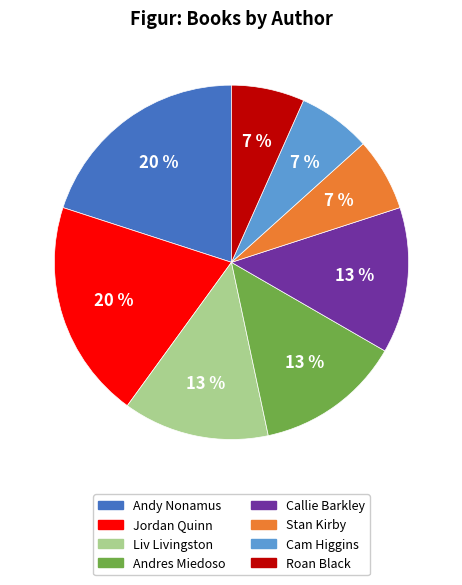

Is there a majority slice in this chart?

No